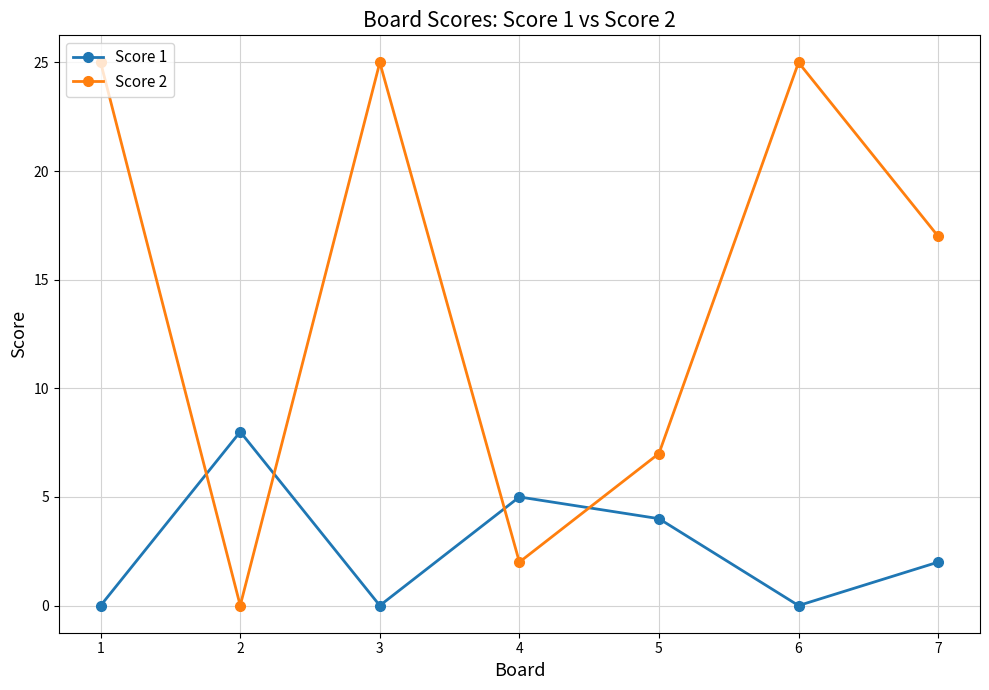

Where is the first local maximum for Score 1?

2